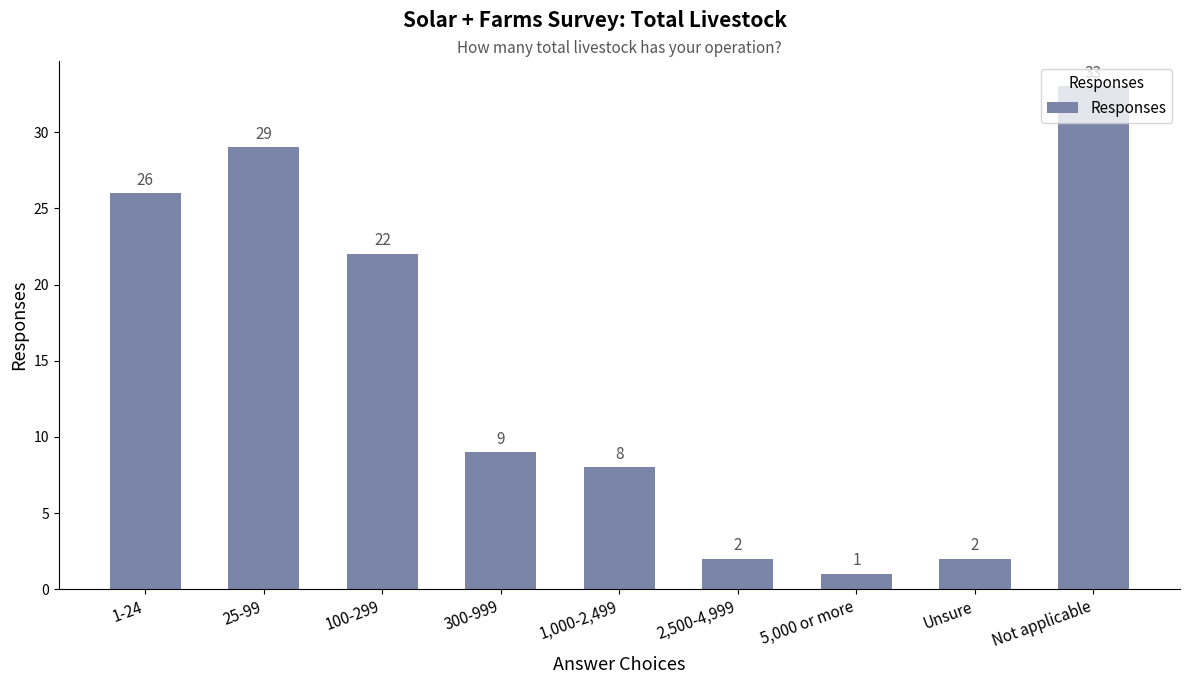

Approximately how many times larger is the value at Not applicable compared to 2,500-4,999?

16.5